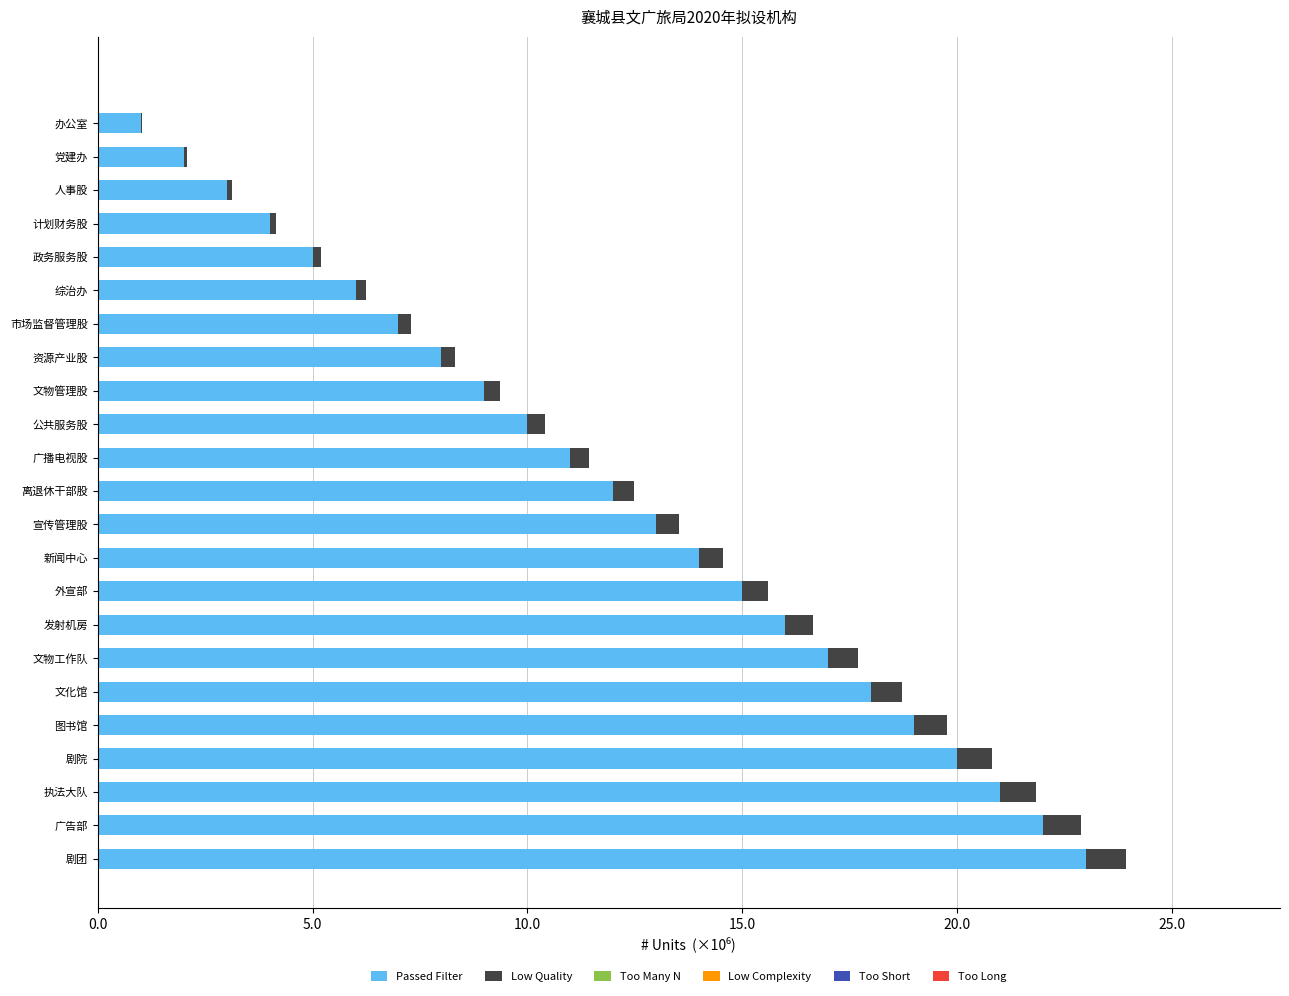

Reading left to right, list all the values displayed in this chart.

Passed Filter: 1000000	2000000	3000000	4000000	5000000	6000000	7000000	8000000	9000000	10000000	11000000	12000000	13000000	14000000	15000000	16000000	17000000	18000000	19000000	20000000	21000000	22000000	23000000
Low Quality: 40000	80000	120000	160000	200000	240000	280000	320000	360000	400000	440000	480000	520000	560000	600000	640000	680000	720000	760000	800000	840000	880000	920000